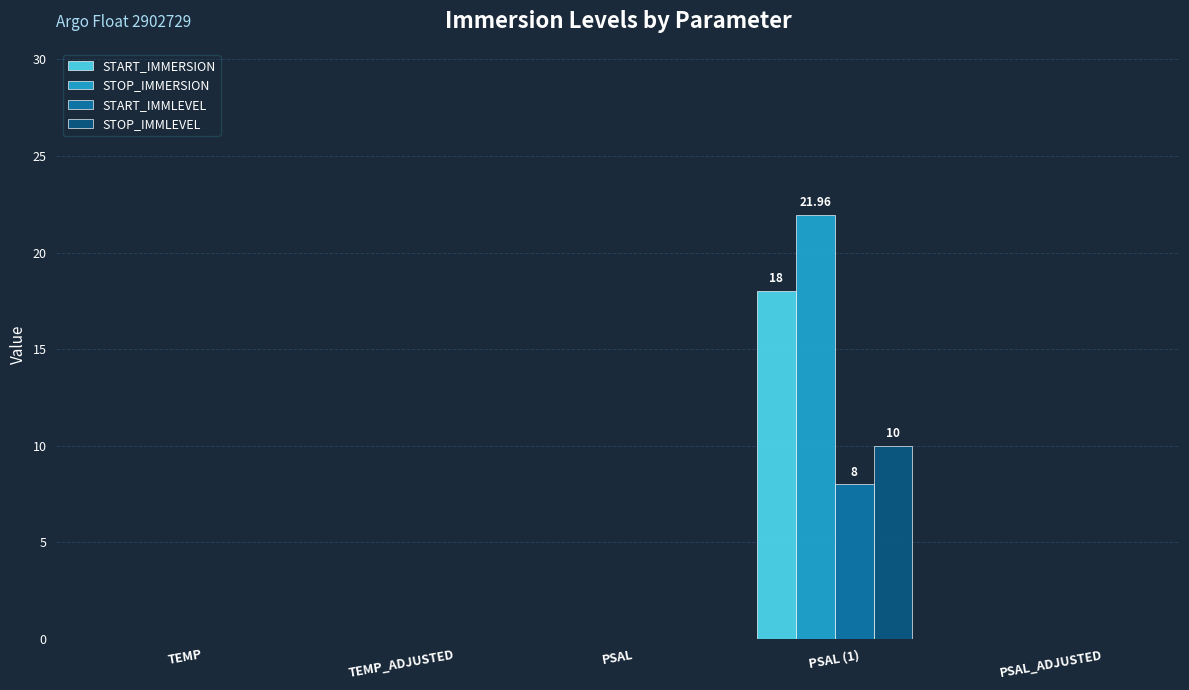

Which series has the largest range (max minus min)?

STOP_IMMERSION